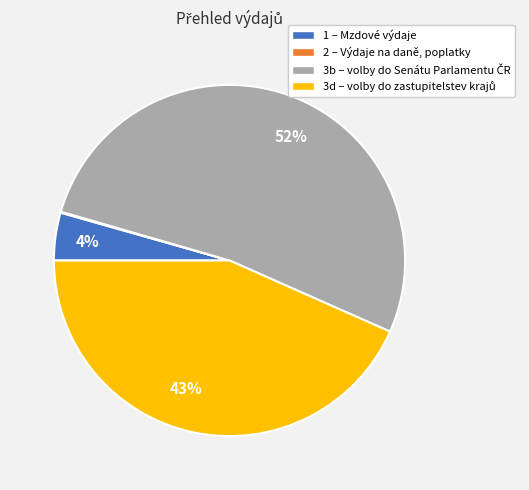

Is there any slice that represents more than half of the pie?

Yes